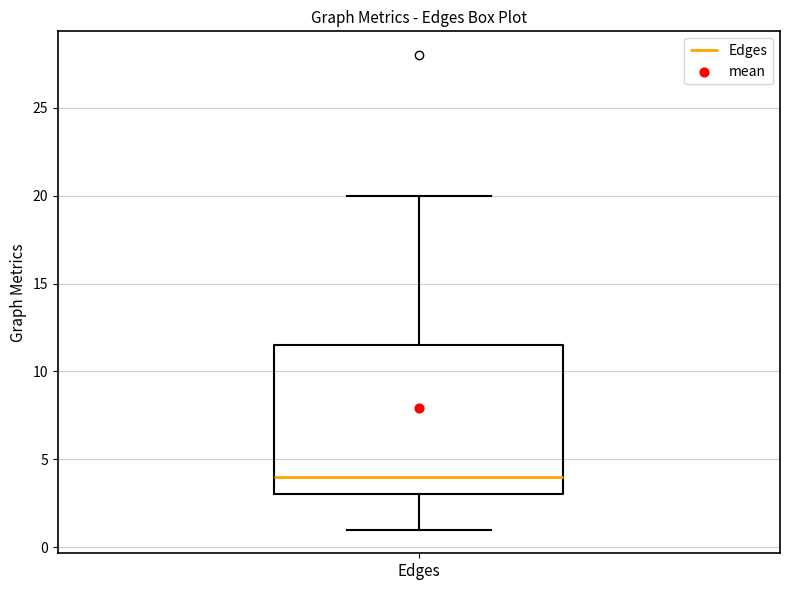

Transcribe this box plot: give where the median line is, the range the box spans, and where the two whiskers end, as read against the y-axis. The values are not printed on the chart, so give them approximately, as read against the axis.

median 4.0, box 3.0 to 11.5, whiskers 1.0 to 20.0